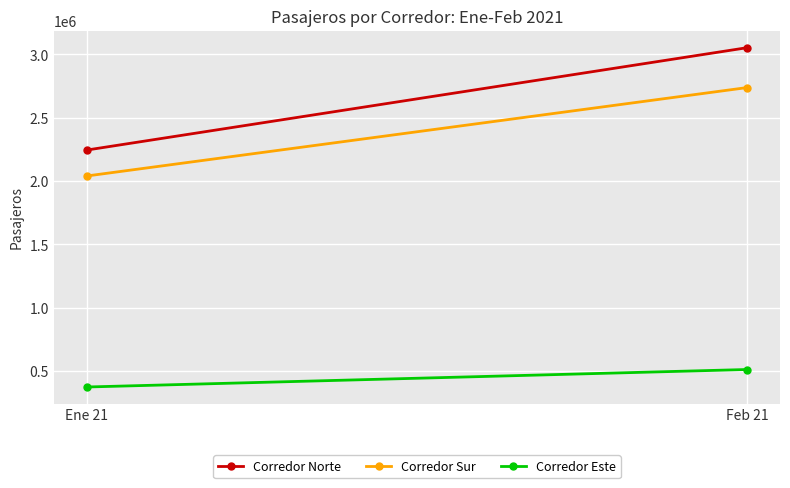

List the series in order of their peak value, highest first.

Corredor Norte, Corredor Sur, Corredor Este